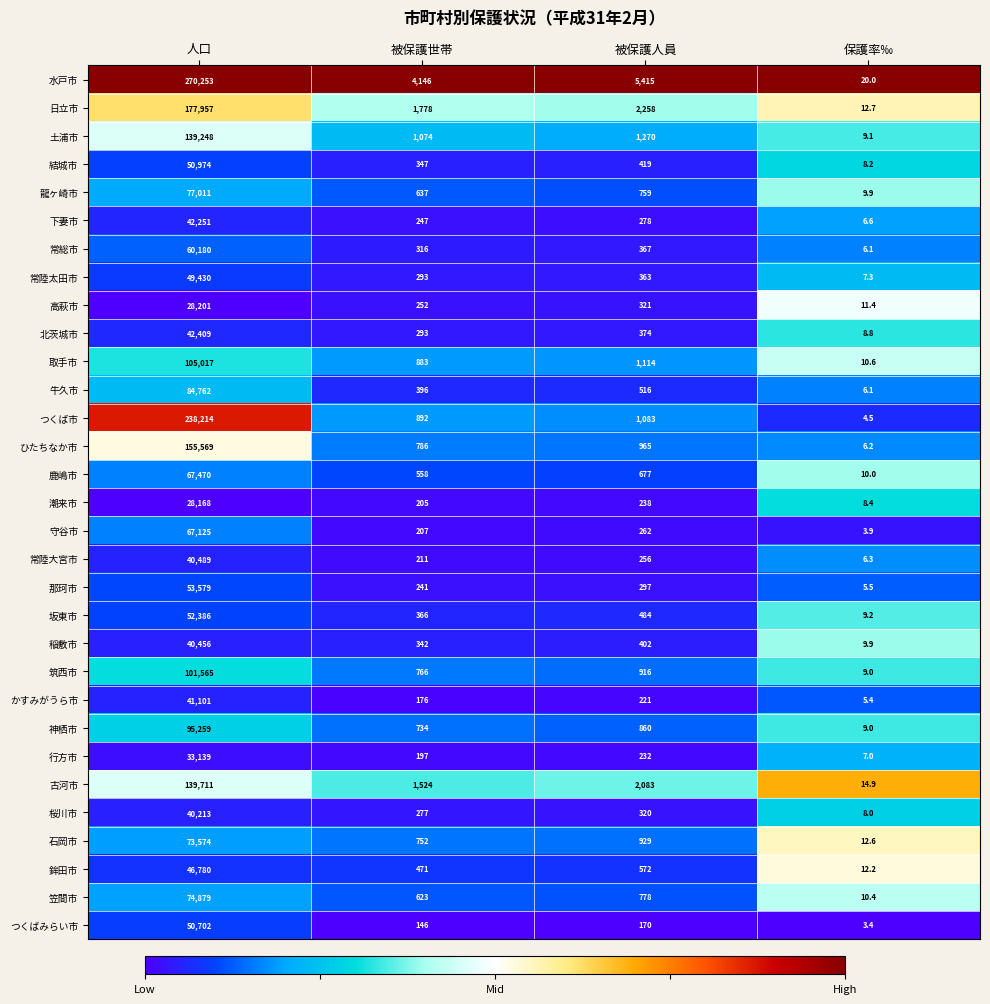

The 筑西市 series shows 1334.7 at 被保護人員. True or false?

False